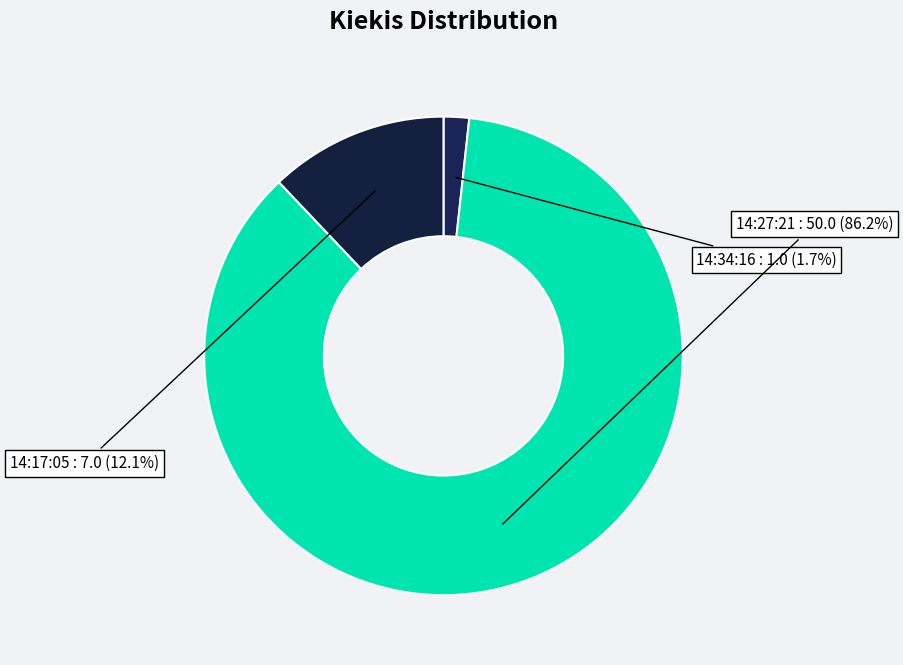

Do 14:17:05 and 14:27:21 together represent more than half of the pie?

Yes